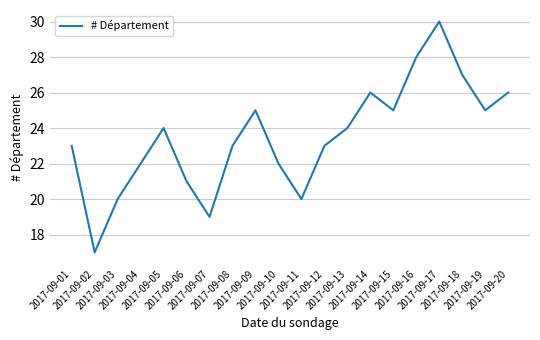

What is the change in value from 2017-09-14 to 2017-09-18?

+1